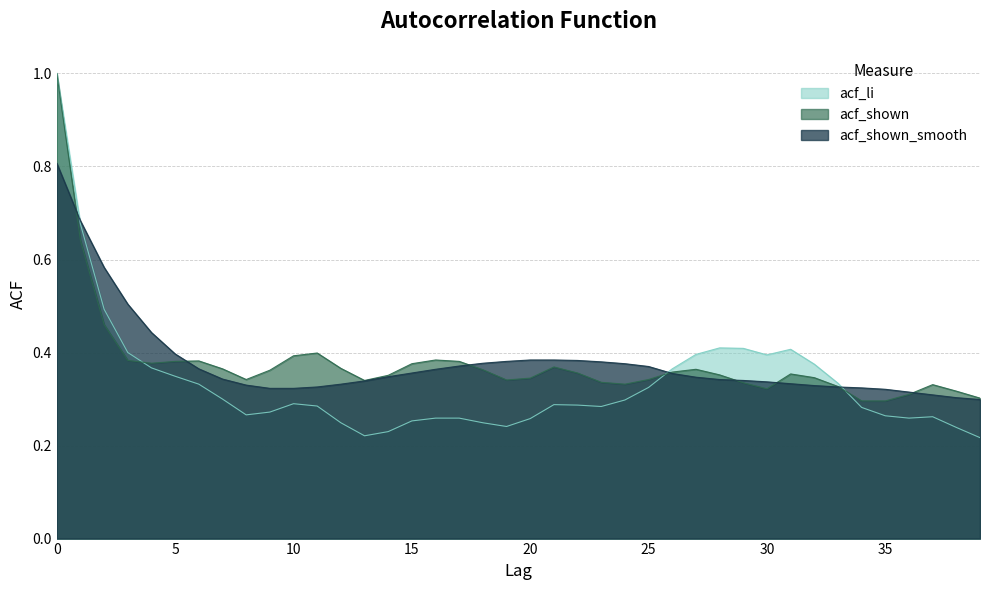

What is the spread (max minus min) of values at 21?

0.1